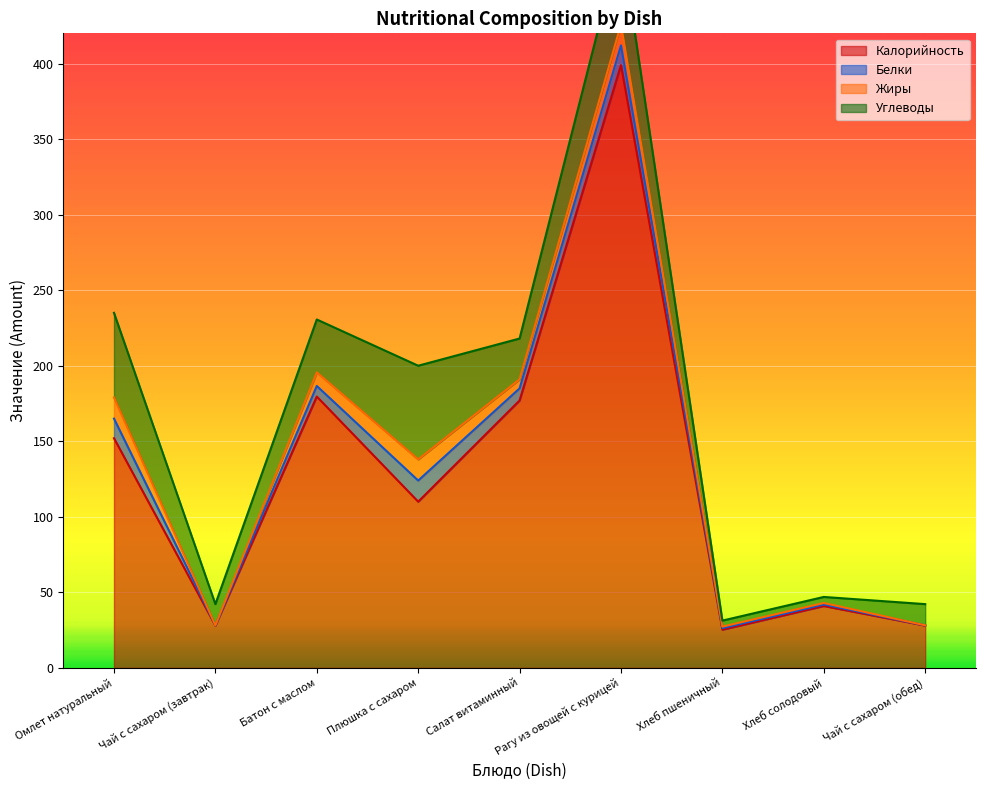

Reading left to right, transcribe all the data shown in this chart.

Калорийность: Омлет натуральный=152.0	Чай с сахаром (завтрак)=28.0	Батон с маслом=179.6	Плюшка с сахаром=110.0	Салат витаминный=177.0	Рагу из овощей с курицей=399.0	Хлеб пшеничный=25.3	Хлеб солодовый=41.0	Чай с сахаром (обед)=28.0
Белки: Омлет натуральный=13.0	Чай с сахаром (завтрак)=0.2	Батон с маслом=7.0	Плюшка с сахаром=14.0	Салат витаминный=8.0	Рагу из овощей с курицей=13.0	Хлеб пшеничный=1.0	Хлеб солодовый=1.0	Чай с сахаром (обед)=0.2
Жиры: Омлет натуральный=14.0	Чай с сахаром (завтрак)=0.0	Батон с маслом=9.0	Плюшка с сахаром=14.0	Салат витаминный=6.0	Рагу из овощей с курицей=14.0	Хлеб пшеничный=1.0	Хлеб солодовый=1.0	Чай с сахаром (обед)=0.0
Углеводы: Омлет натуральный=56.0	Чай с сахаром (завтрак)=14.0	Батон с маслом=35.0	Плюшка с сахаром=62.0	Салат витаминный=27.0	Рагу из овощей с курицей=56.0	Хлеб пшеничный=4.0	Хлеб солодовый=4.0	Чай с сахаром (обед)=14.0